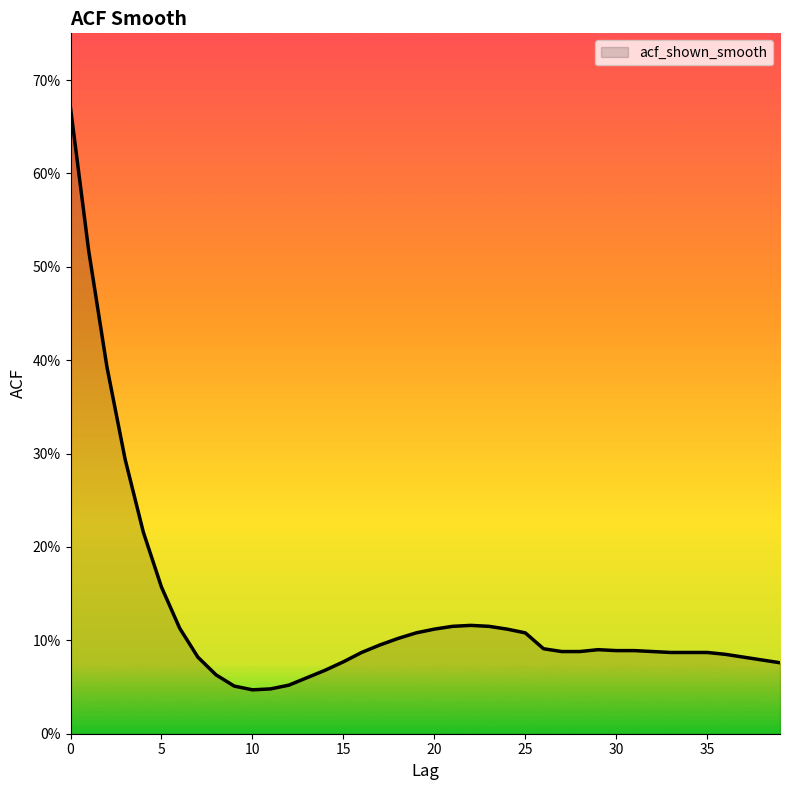

Does the chart display data point markers on the line(s)?

No